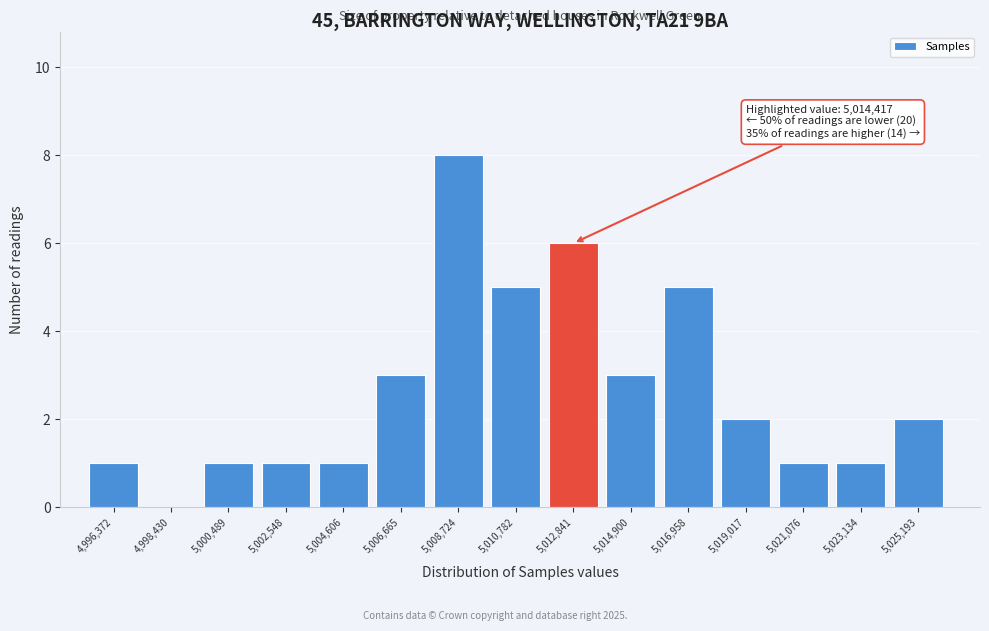

Reading right to left, extract all data points from this chart.

5,025,193=2	5,023,134=1	5,021,076=1	5,019,017=2	5,016,958=5	5,014,900=3	5,012,841=6	5,010,782=5	5,008,724=8	5,006,665=3	5,004,606=1	5,002,548=1	5,000,489=1	4,998,430=0	4,996,372=1